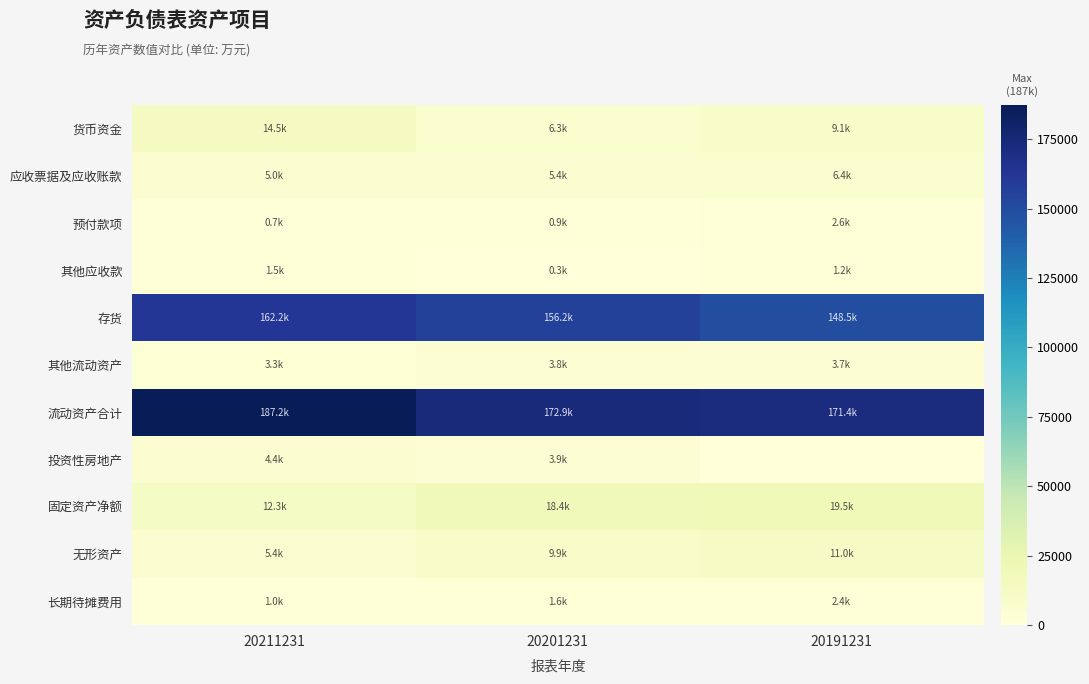

Between 20211231 and 20201231, which series saw the biggest shift?

流动资产合计